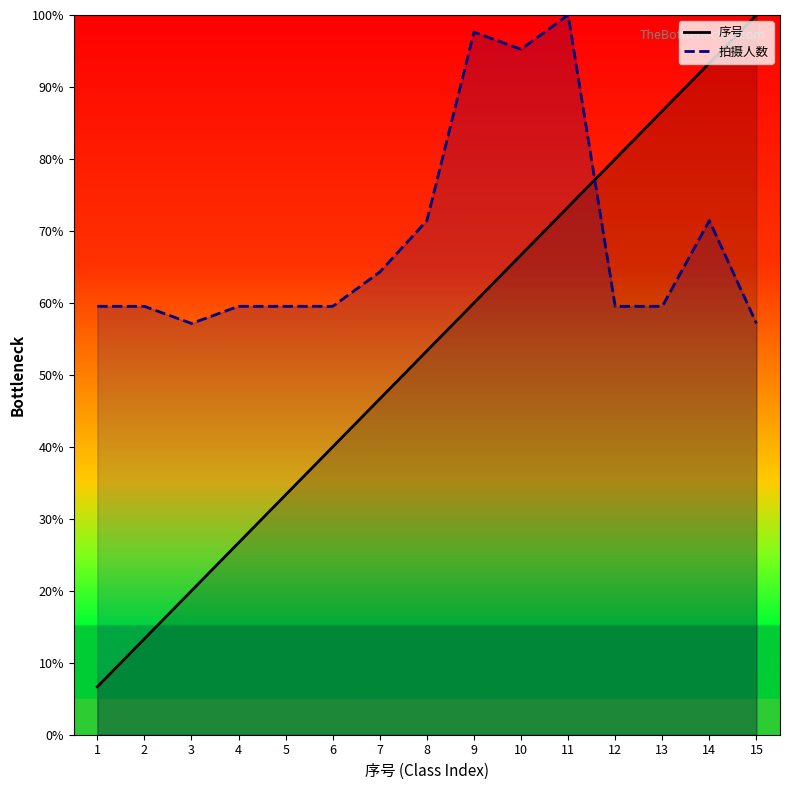

At which label is 序号_line closest to 53?

8